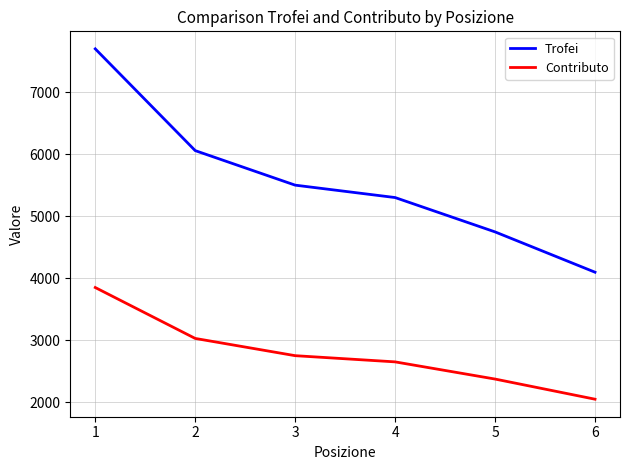

Which series has the largest total across all categories?

Trofei